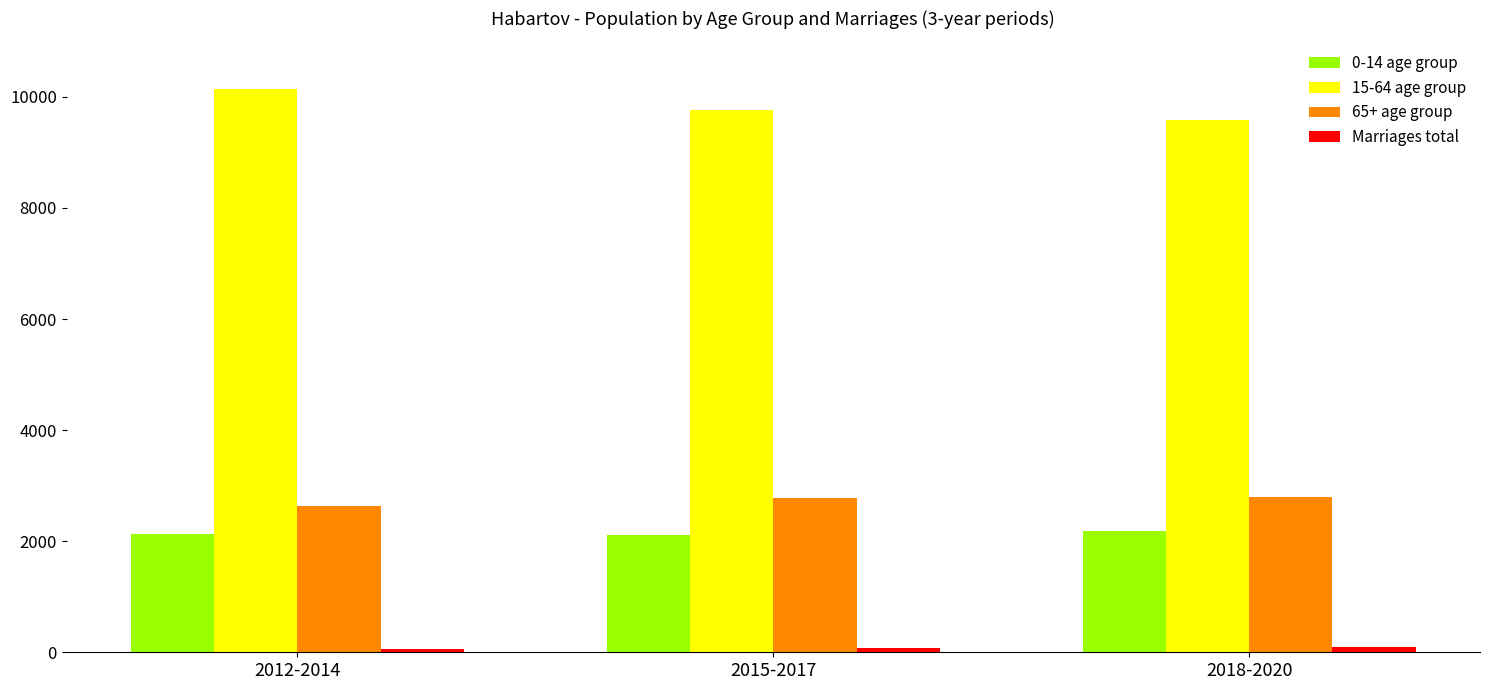

Where is 15-64 age group nearest to the value 9855?

2015-2017